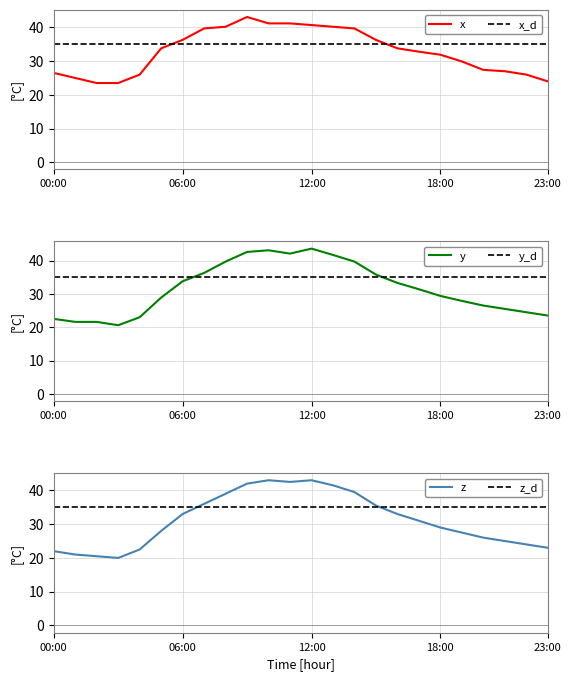

True or false: y_d has a value of 35.0 at 06:00.

True